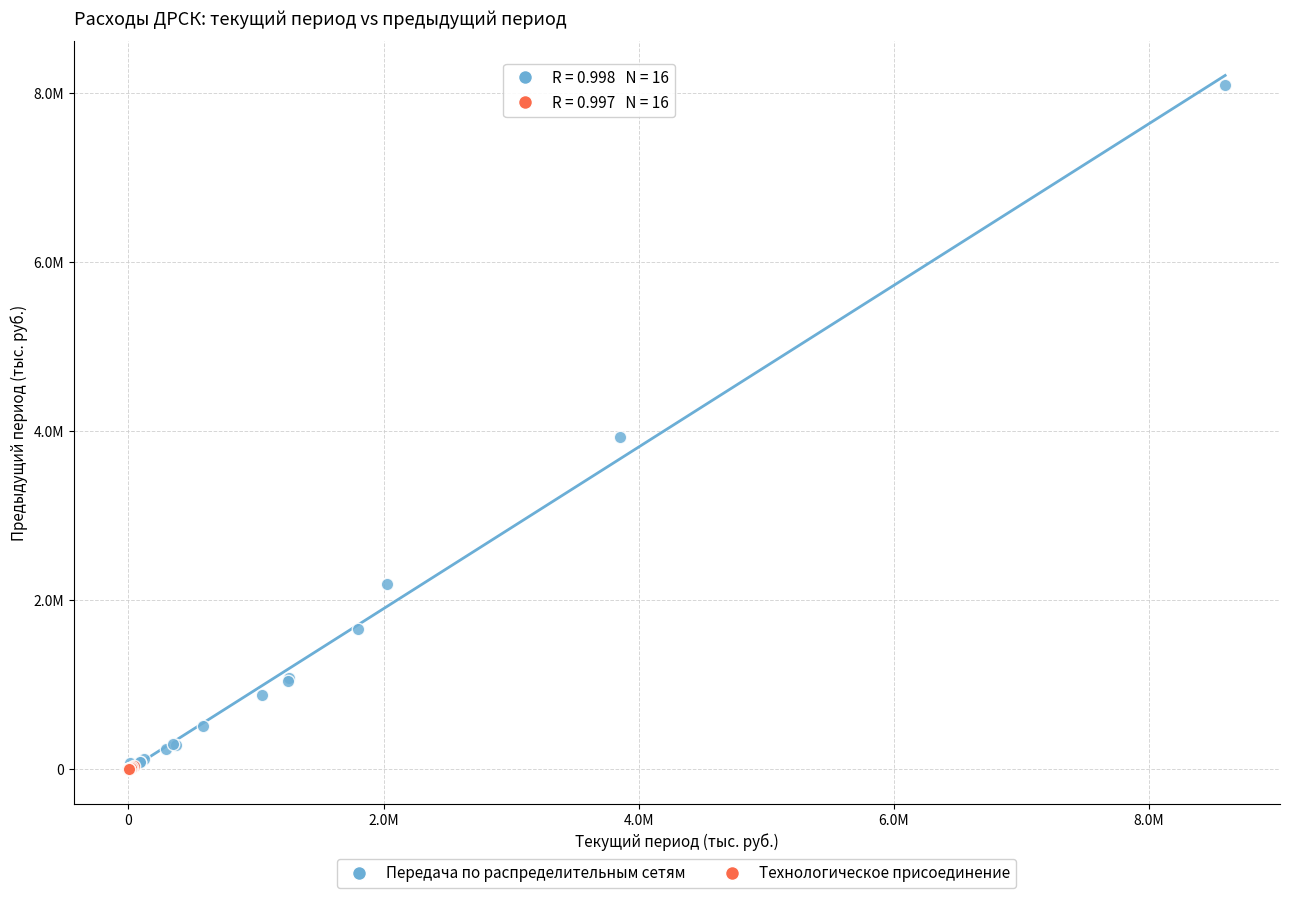

What are all the series names shown in the legend?

Передача по распределительным сетям, Технологическое присоединение